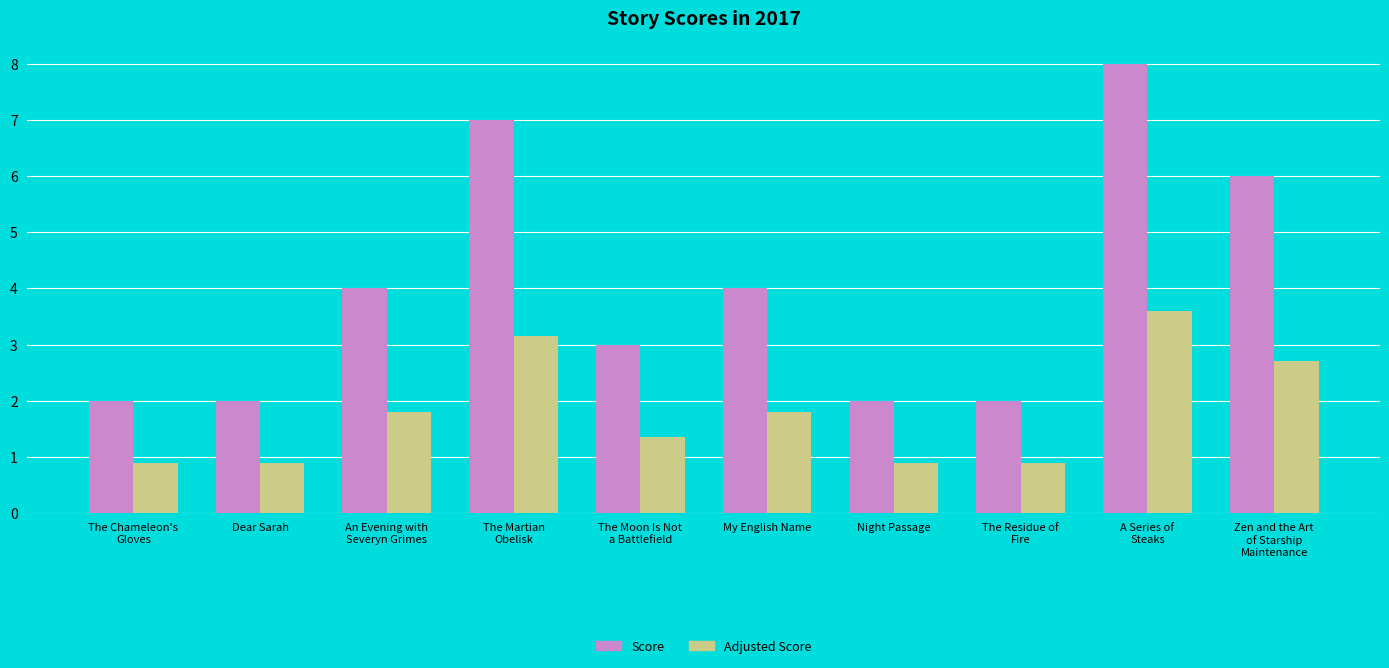

Rank the series at A Series of
Steaks from lowest to highest value.

Adjusted Score, Score